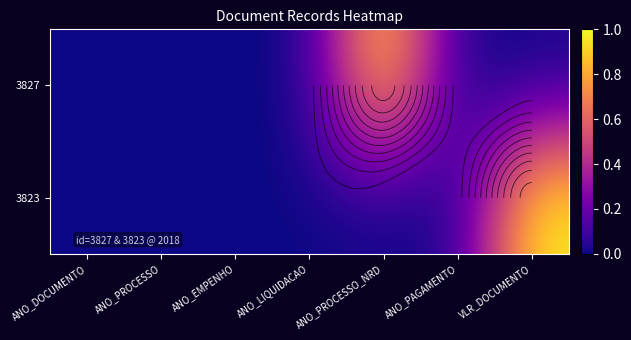

The 3827 series shows 0 at ANO_EMPENHO. True or false?

True